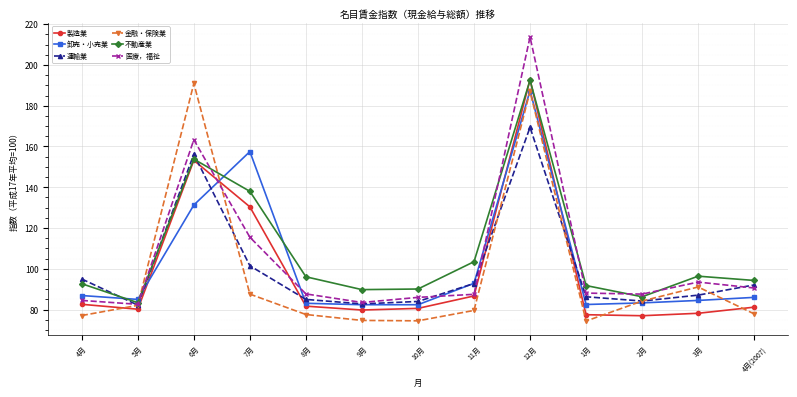

What is the label of the 8th point from the right?

9月